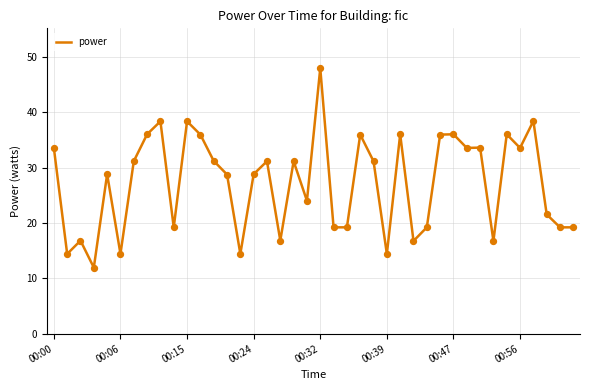

What is the difference between the maximum and minimum values?

36.0